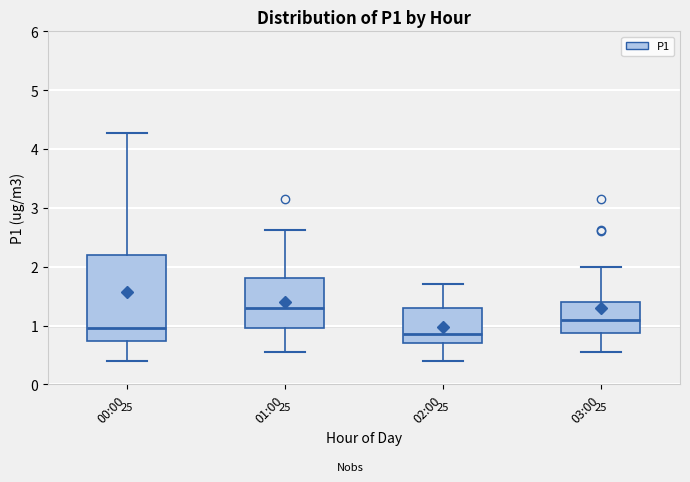

Reading left to right, read every box against the y-axis: the position of its median line, the range the box covers, and the ends of its whiskers. The values are not printed on the chart, so give them approximately, as read against the axis.

00:00: median 1.0, box 0.7 to 2.2, whiskers 0.4 to 4.3
01:00: median 1.3, box 1.0 to 1.8, whiskers 0.6 to 2.6
02:00: median 0.9, box 0.7 to 1.3, whiskers 0.4 to 1.7
03:00: median 1.1, box 0.9 to 1.4, whiskers 0.6 to 2.0